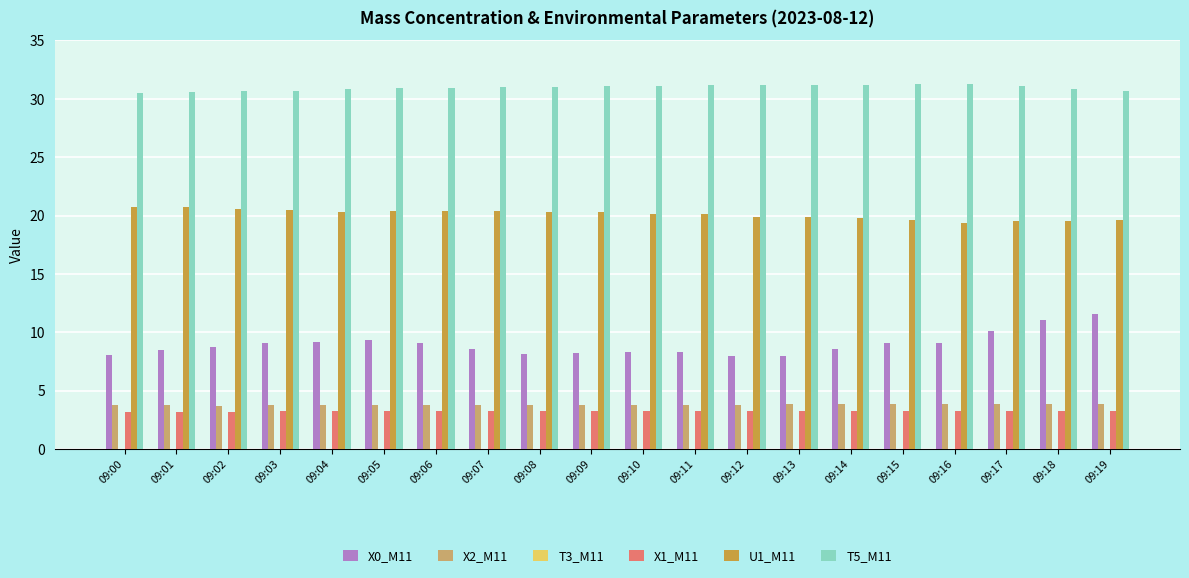

What is the average value of the U1_M11 series?

20.1